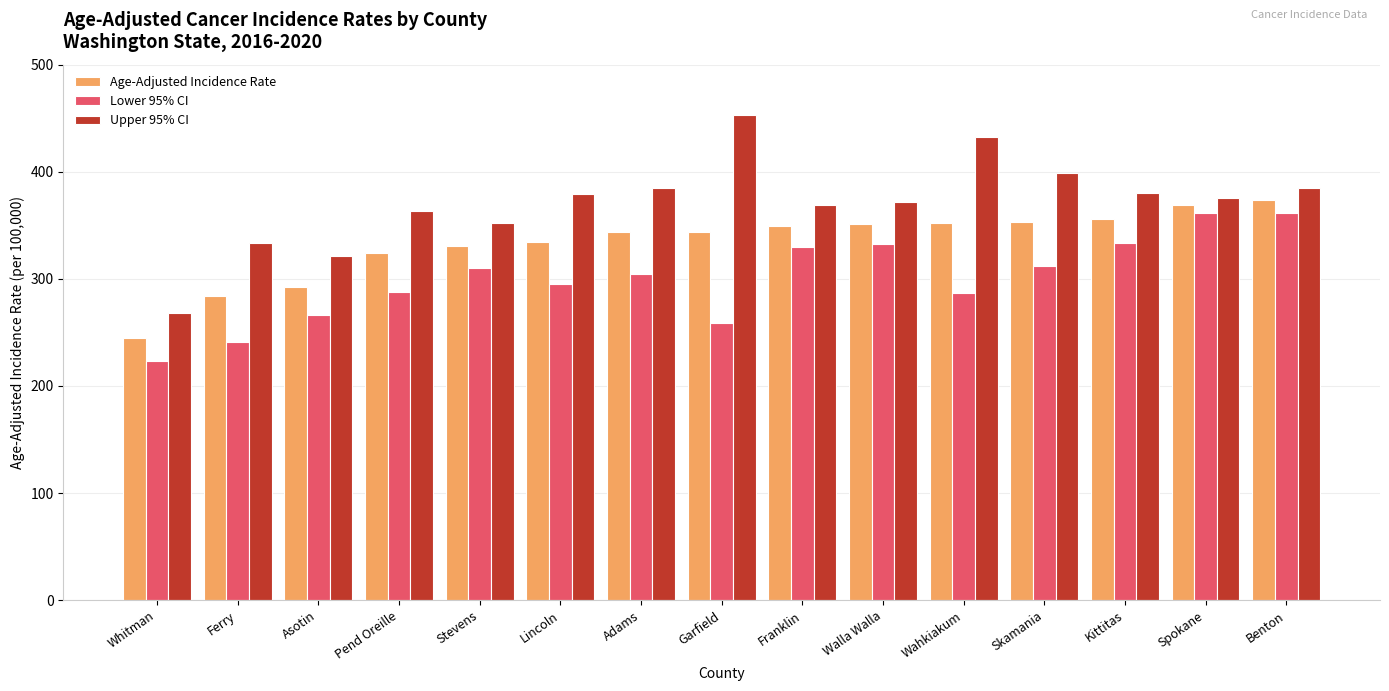

Which series changed the most between Adams and Wahkiakum?

Upper 95% CI